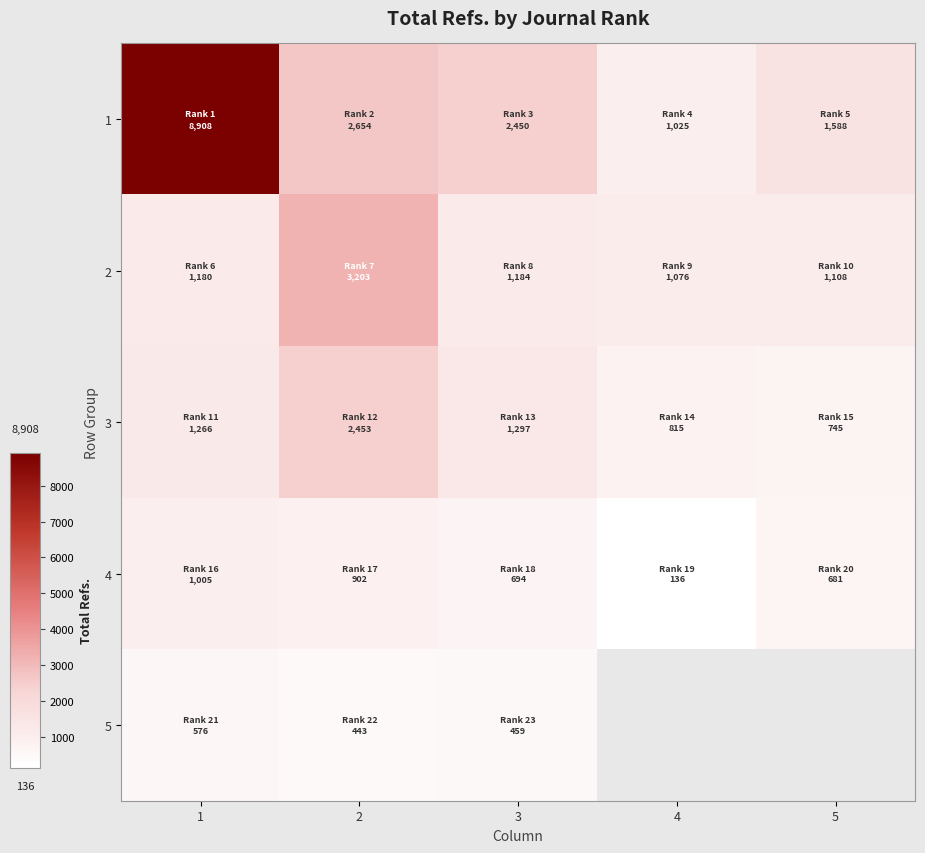

Where is 3 nearest to the value 1599?

3